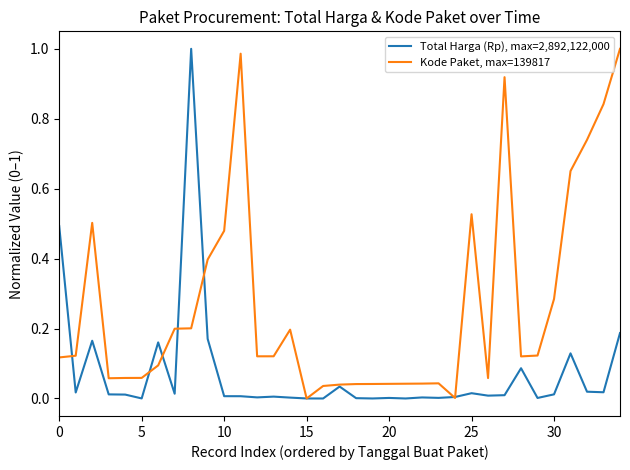

Is it true that Kode Paket, max=139817 equals 0.3 at 25?

False